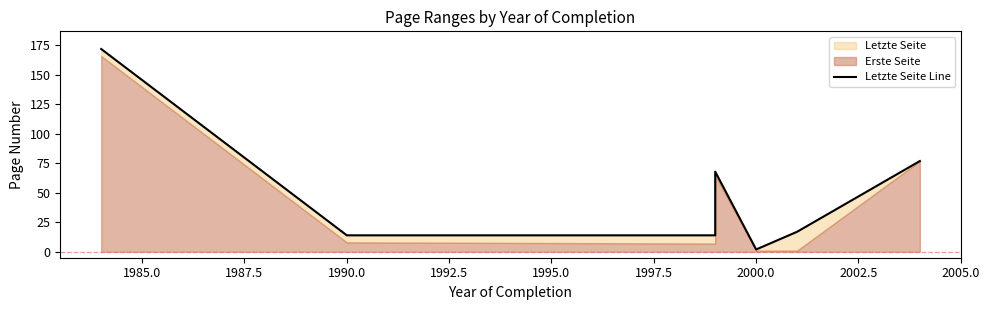

What position from the right is 2002.5?

2